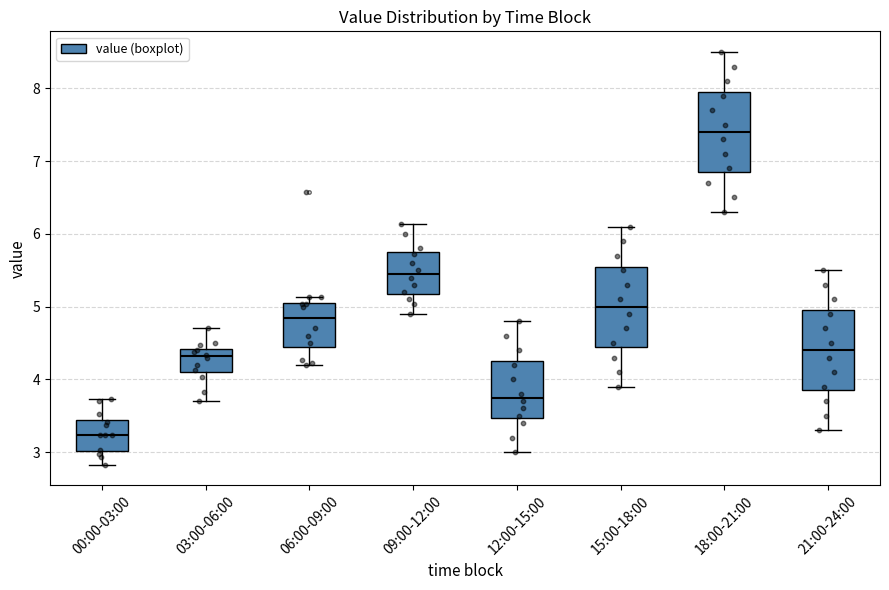

Reading left to right, transcribe this box plot: for each box, give where its median line is, the range the box spans, and where its two whiskers end, as read against the y-axis. The values are not printed on the chart, so give them approximately, as read against the axis.

00:00-03:00: median 3.2, box 3.0 to 3.4, whiskers 2.8 to 3.7
03:00-06:00: median 4.3, box 4.1 to 4.4, whiskers 3.7 to 4.7
06:00-09:00: median 4.9, box 4.4 to 5.1, whiskers 4.2 to 5.1 (just above the box's upper edge)
09:00-12:00: median 5.5, box 5.2 to 5.7, whiskers 4.9 to 6.1
12:00-15:00: median 3.8, box 3.5 to 4.3, whiskers 3.0 to 4.8
15:00-18:00: median 5.0, box 4.5 to 5.6, whiskers 3.9 to 6.1
18:00-21:00: median 7.4, box 6.9 to 8.0, whiskers 6.3 to 8.5
21:00-24:00: median 4.4, box 3.9 to 5.0, whiskers 3.3 to 5.5